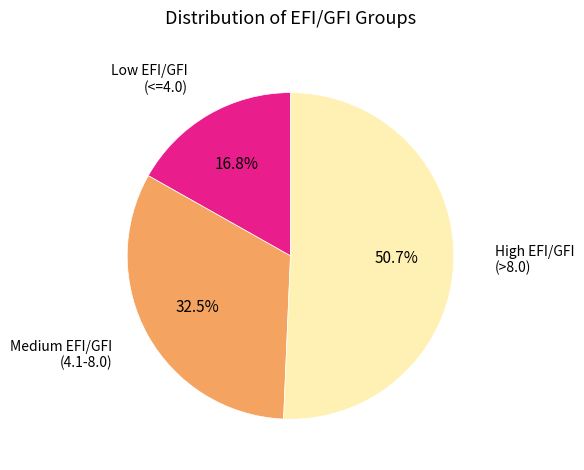

How many segments does this pie chart have?

3